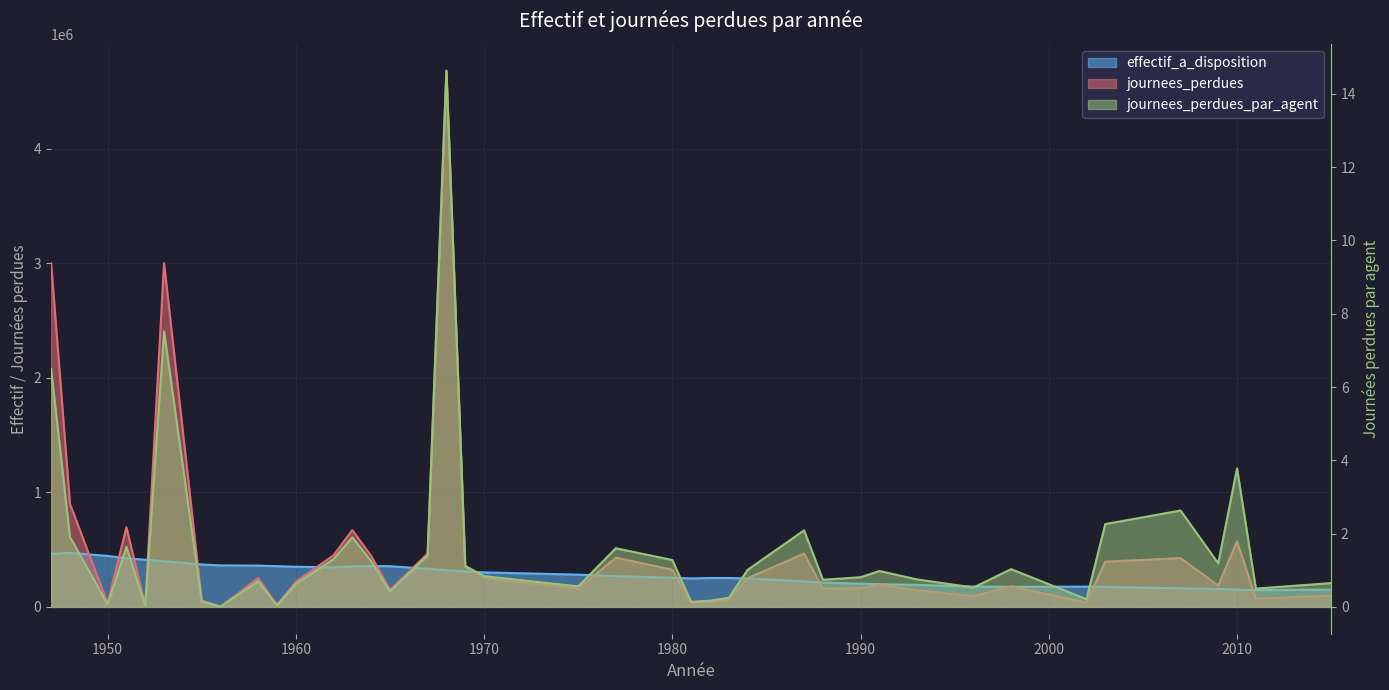

What is the label of the 35th point from the left?

2003